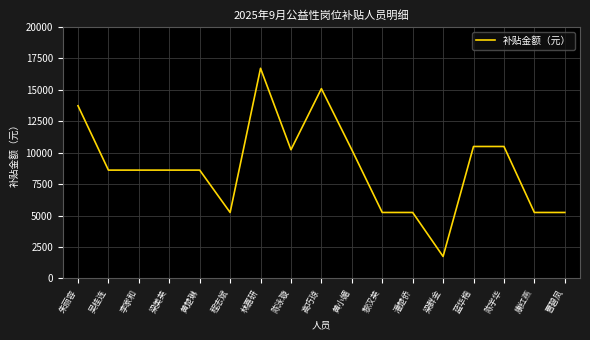

Which label corresponds to the largest value in the chart?

林嘉研